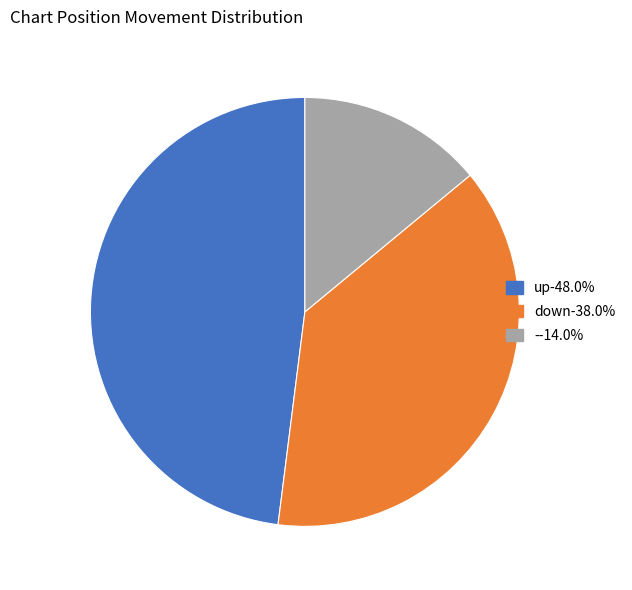

Which category has the smallest portion of the pie?

-